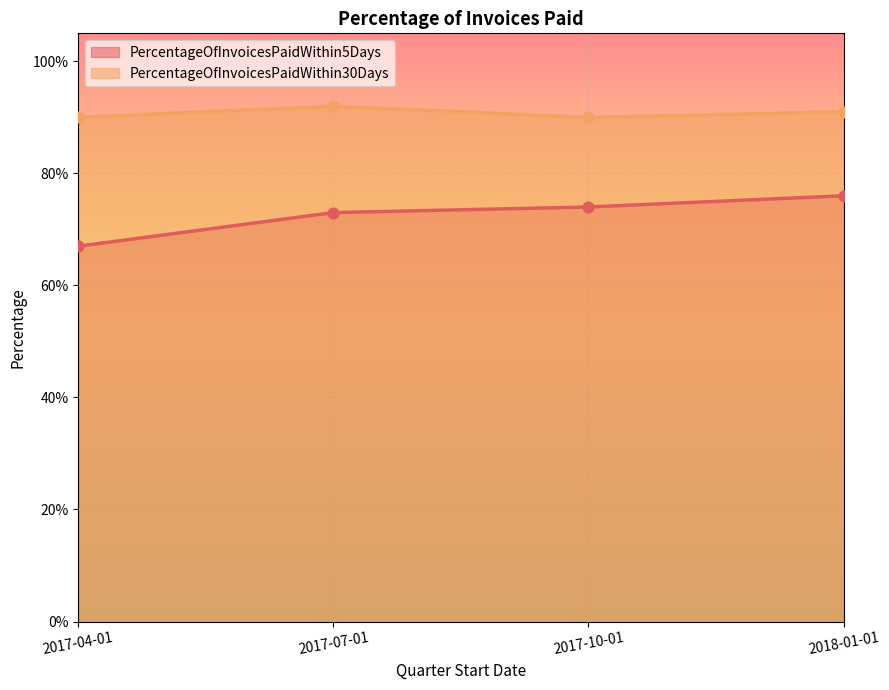

Is the value of PercentageOfInvoicesPaidWithin30Days at 2017-07-01 greater than the value of PercentageOfInvoicesPaidWithin5Days at 2017-10-01?

Yes